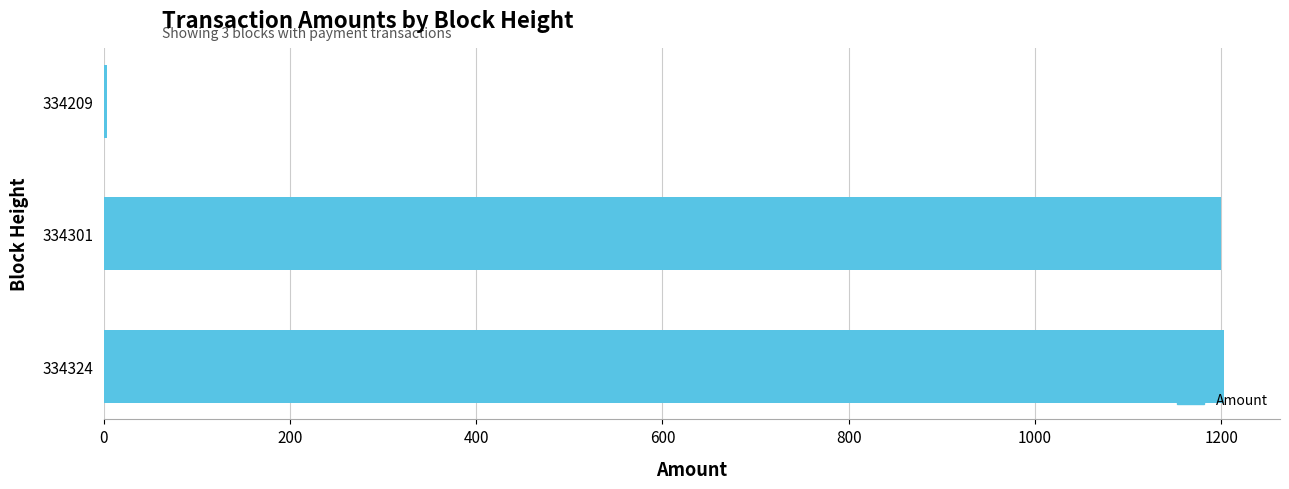

How many bars are there in total?

3